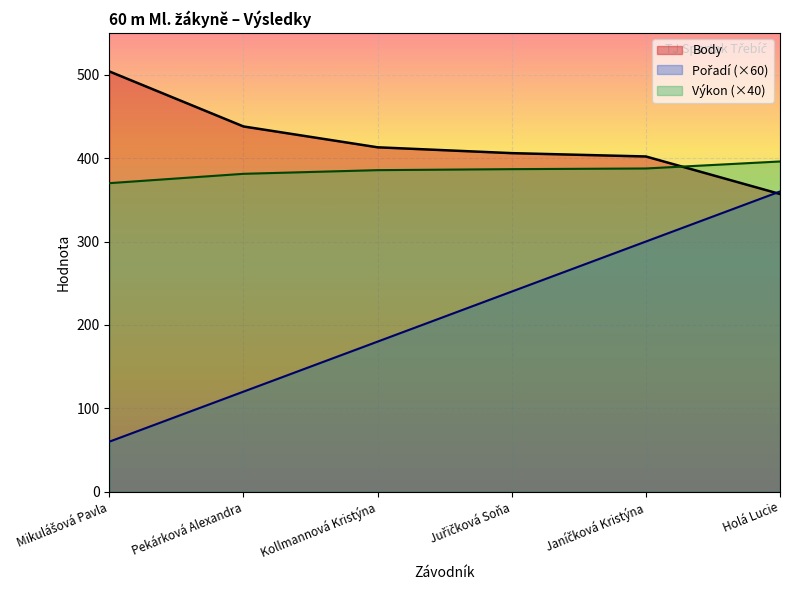

Is it true that Body equals 357.0 at Holá Lucie?

True